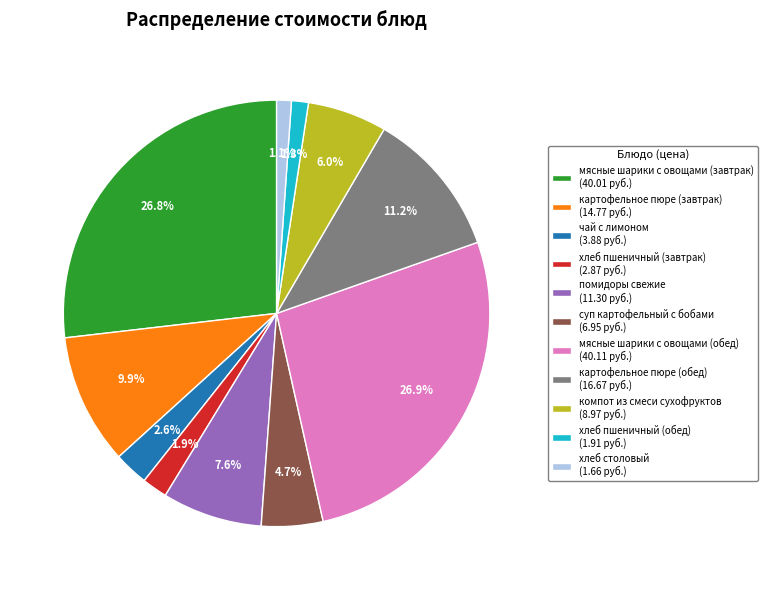

Is it true that картофельное пюре (обед) is 11% of the pie?

True